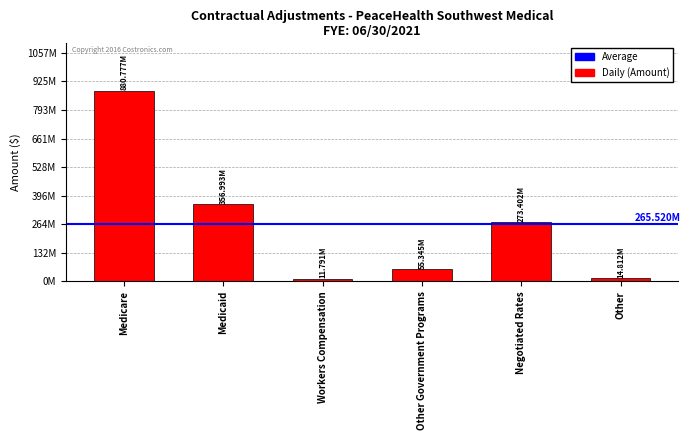

What is the difference between the values at Negotiated Rates and Other?

258590014.3